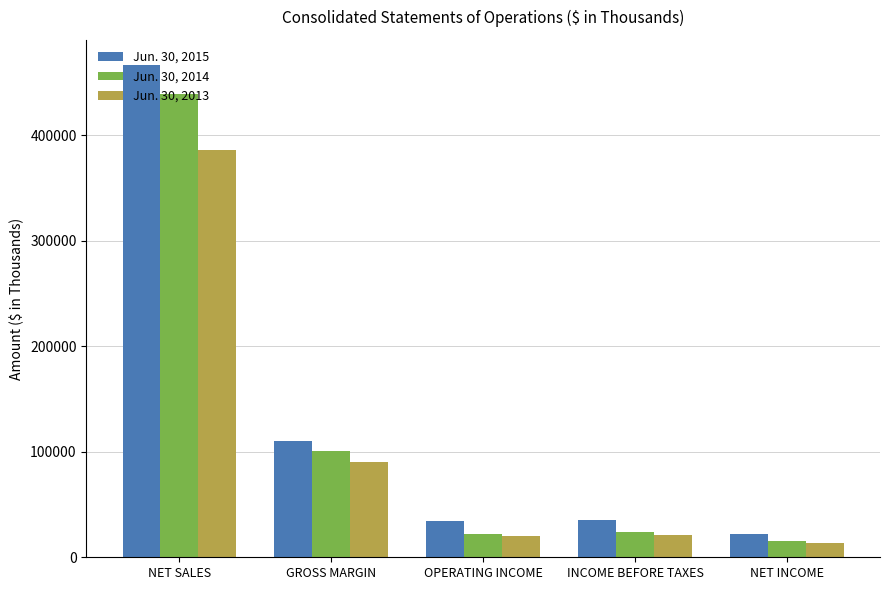

True or false: Jun. 30, 2014 has a value of 22286 at OPERATING INCOME.

True